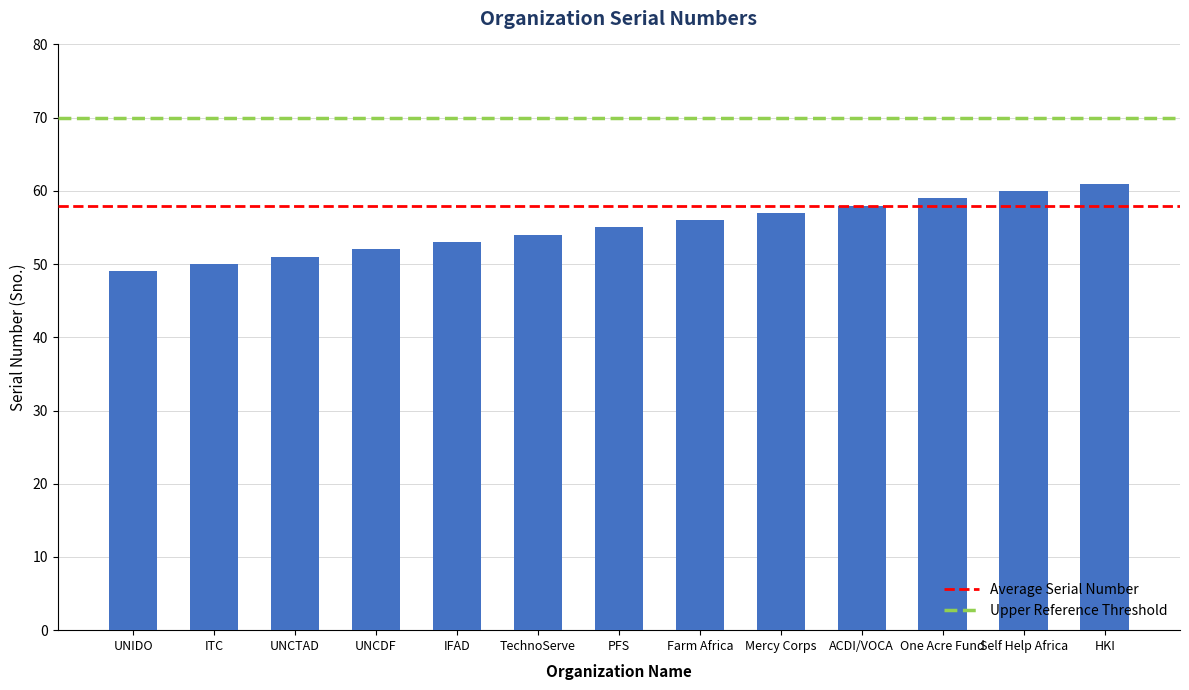

Is it true that the value at IFAD is 53?

True